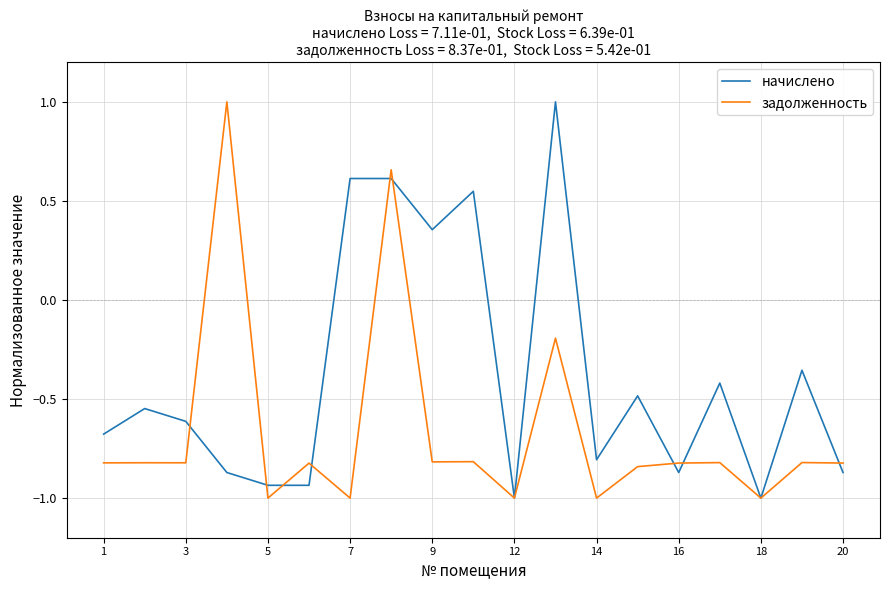

How many начислено values are between 0 and 1?

5